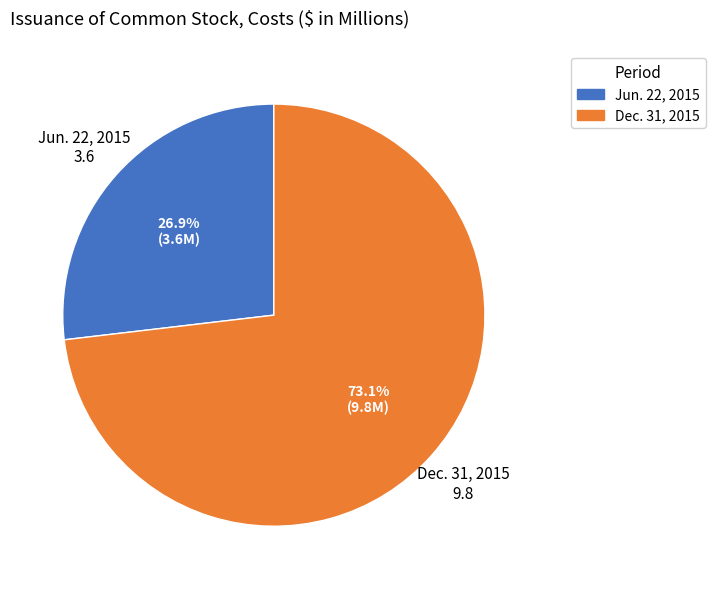

What percentage is the Dec. 31, 2015 slice, to the nearest percent?

73%